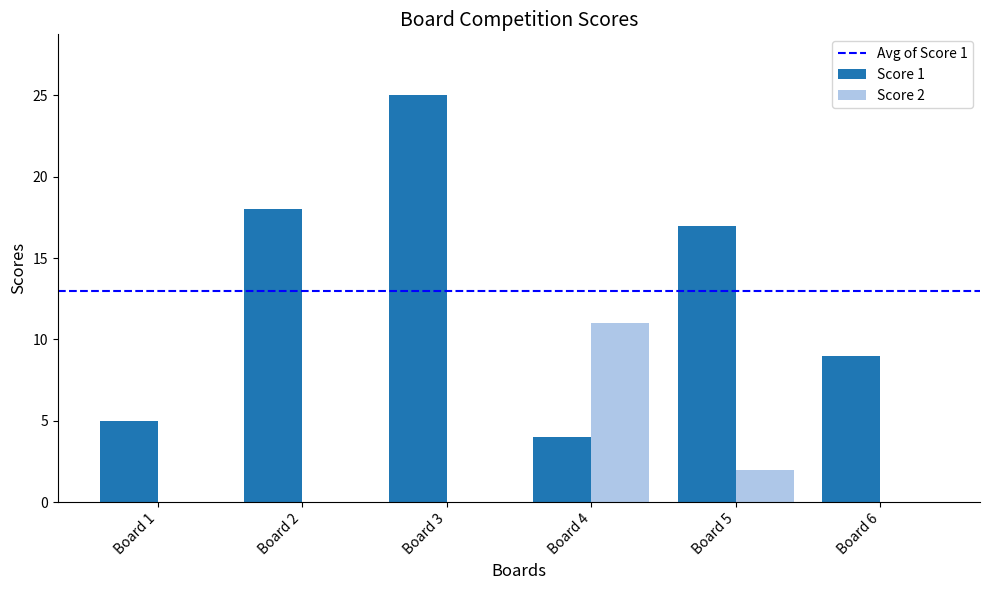

At which label does Score 2 reach its peak?

Board 4